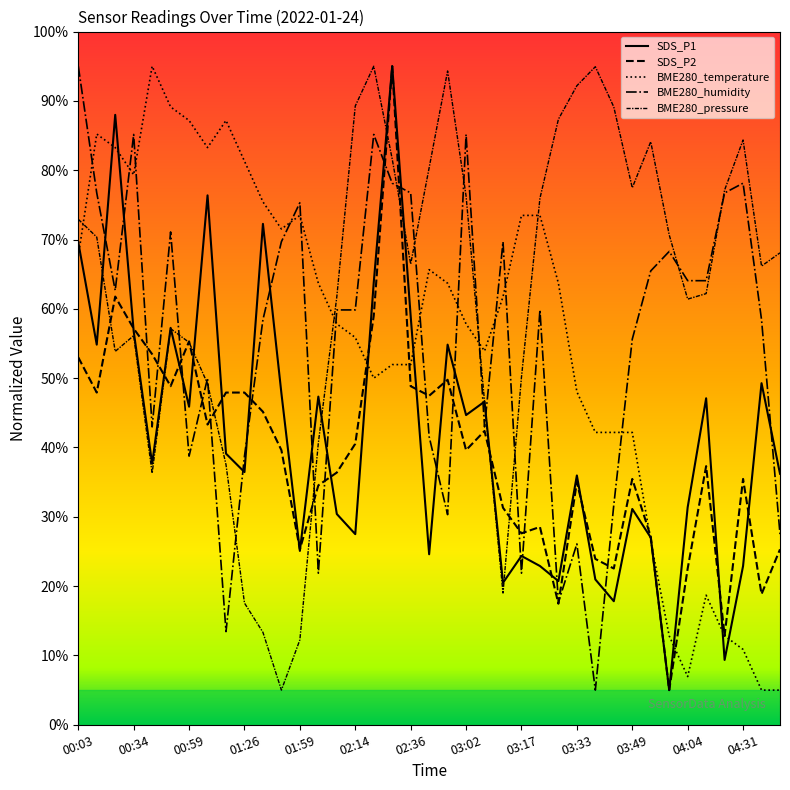

How many lines are shown in the chart?

5